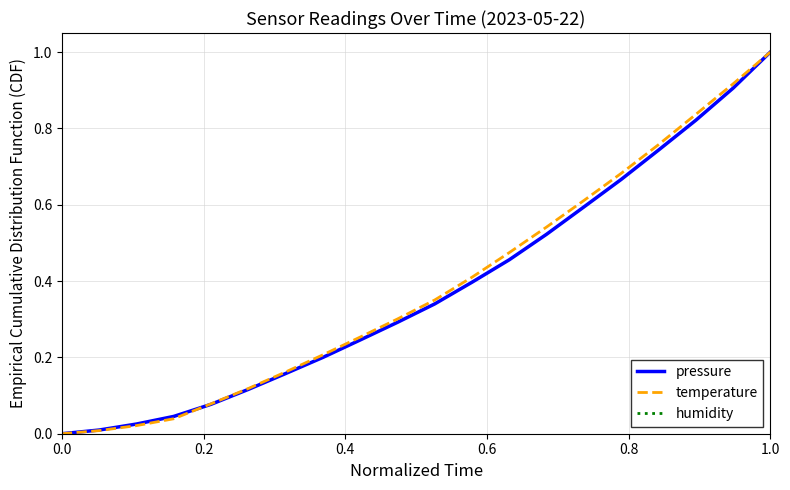

What are all the series names shown in the legend?

pressure, temperature, humidity